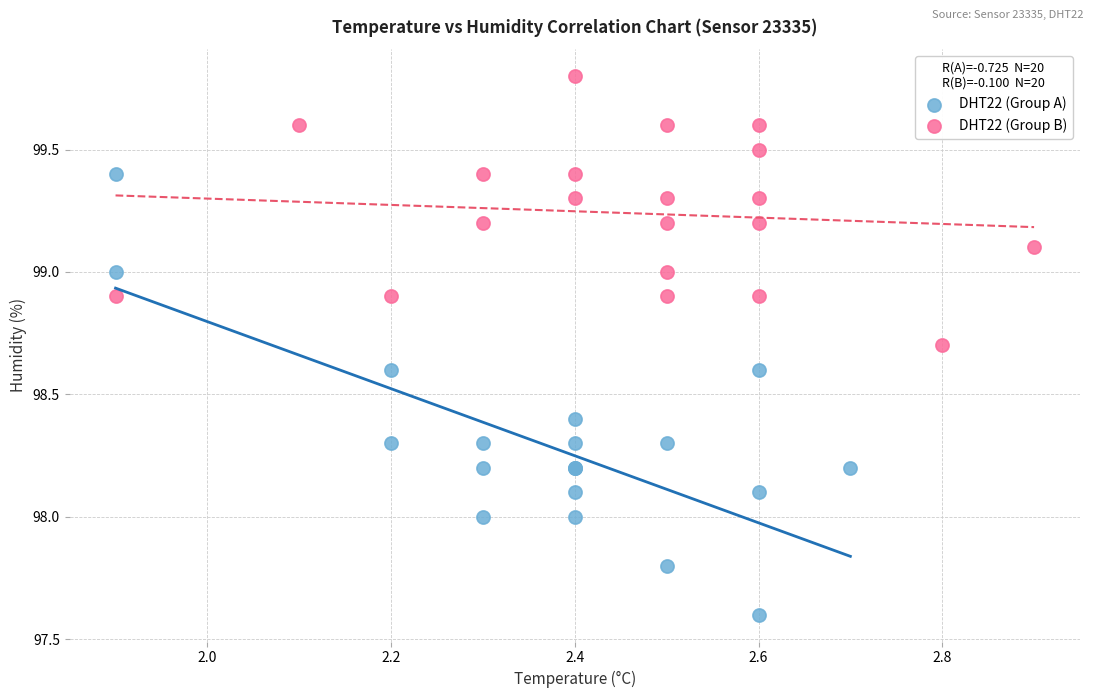

Which series contains the highest Y value?

DHT22 (Group B)